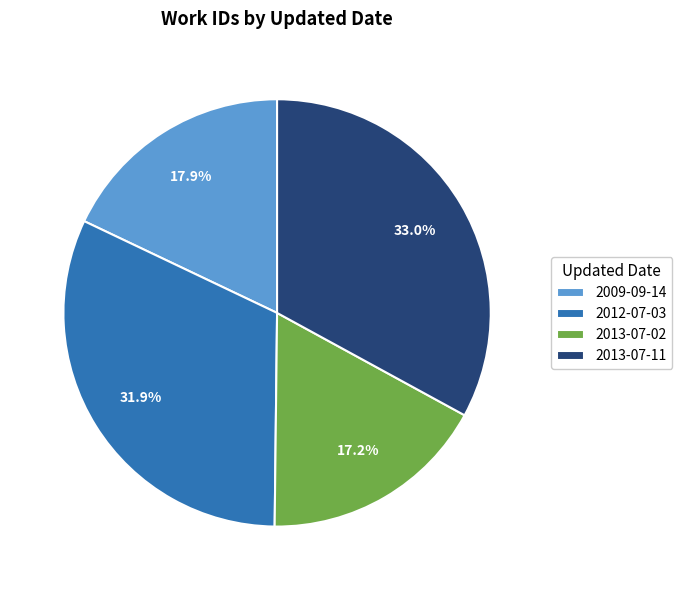

What is the ratio of the value at 2013-07-11 to the value at 2012-07-03?

1.0